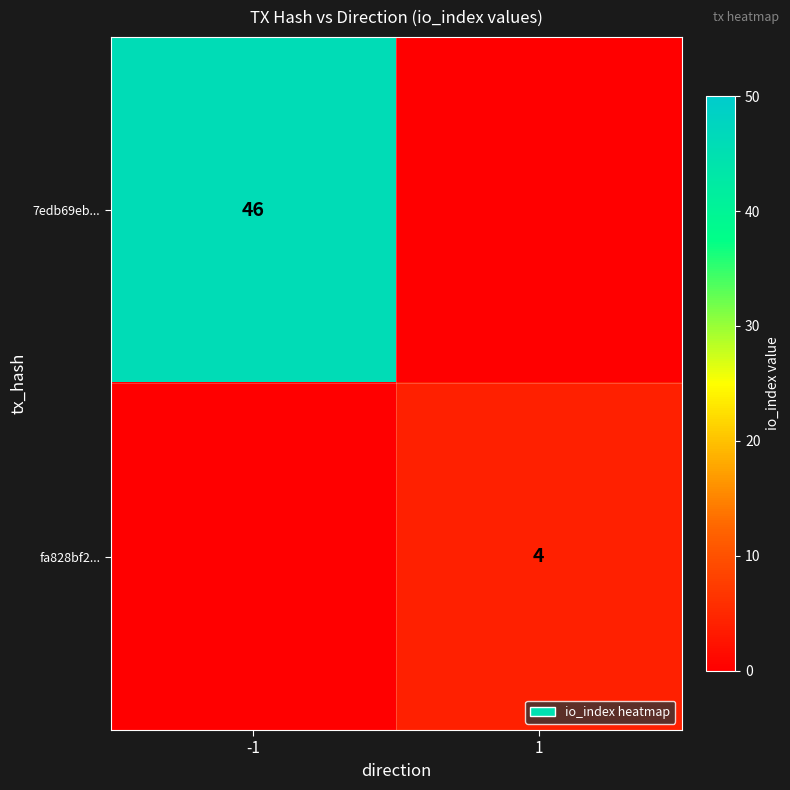

Is the value of 7edb69eb... at -1 greater than the value of fa828bf2... at 1?

Yes